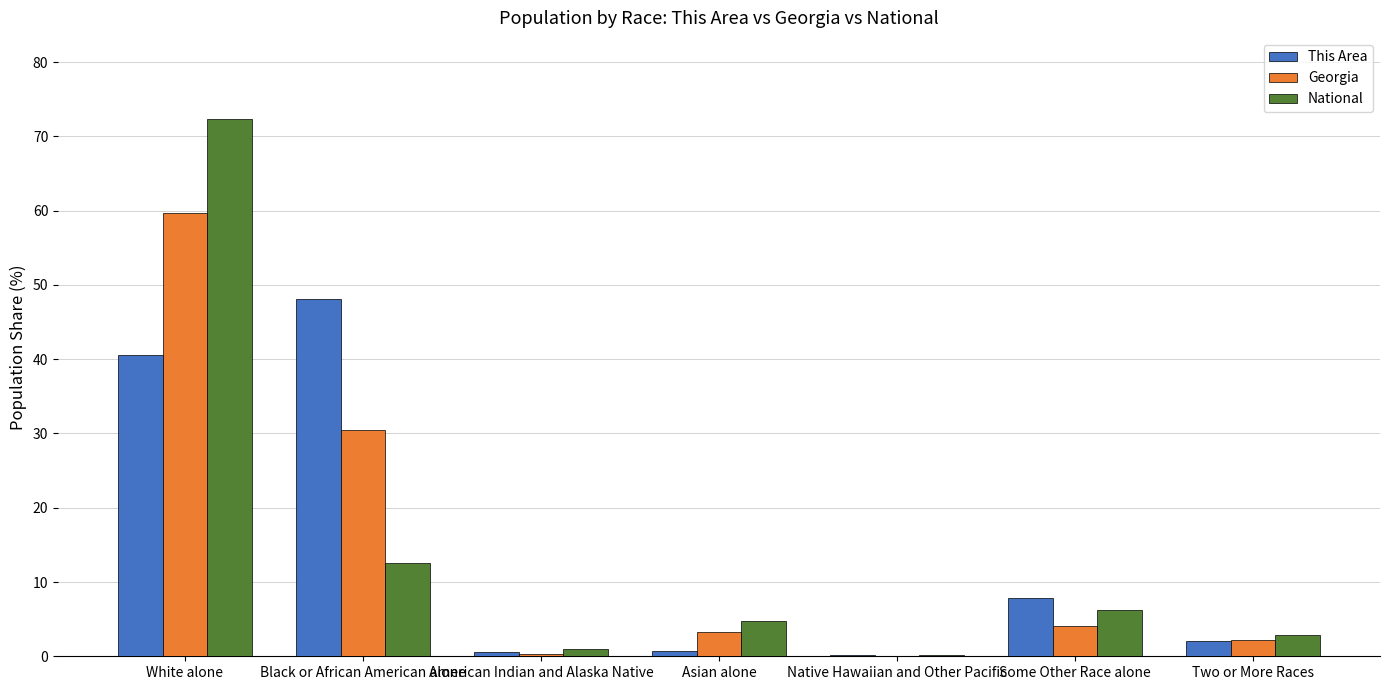

What is the sum of all This Area values?

100.0